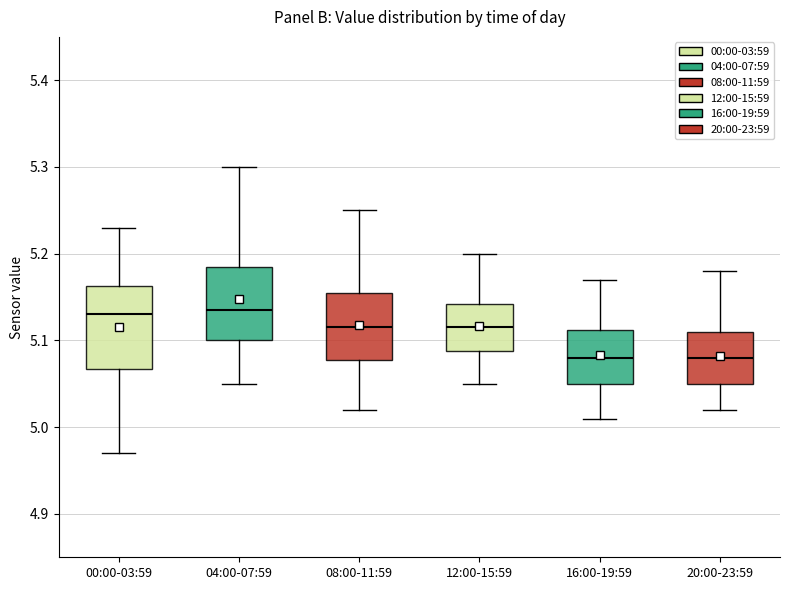

Reading left to right, transcribe this box plot: for each box, give where its median line is, the range the box spans, and where its two whiskers end, as read against the y-axis. The values are not printed on the chart, so give them approximately, as read against the axis.

00:00-03:59: median 5.13, box 5.07 to 5.16, whiskers 4.97 to 5.23
04:00-07:59: median 5.14, box 5.10 to 5.19, whiskers 5.05 to 5.30
08:00-11:59: median 5.12, box 5.08 to 5.16, whiskers 5.02 to 5.25
12:00-15:59: median 5.12, box 5.09 to 5.14, whiskers 5.05 to 5.20
16:00-19:59: median 5.08, box 5.05 to 5.11, whiskers 5.01 to 5.17
20:00-23:59: median 5.08, box 5.05 to 5.11, whiskers 5.02 to 5.18